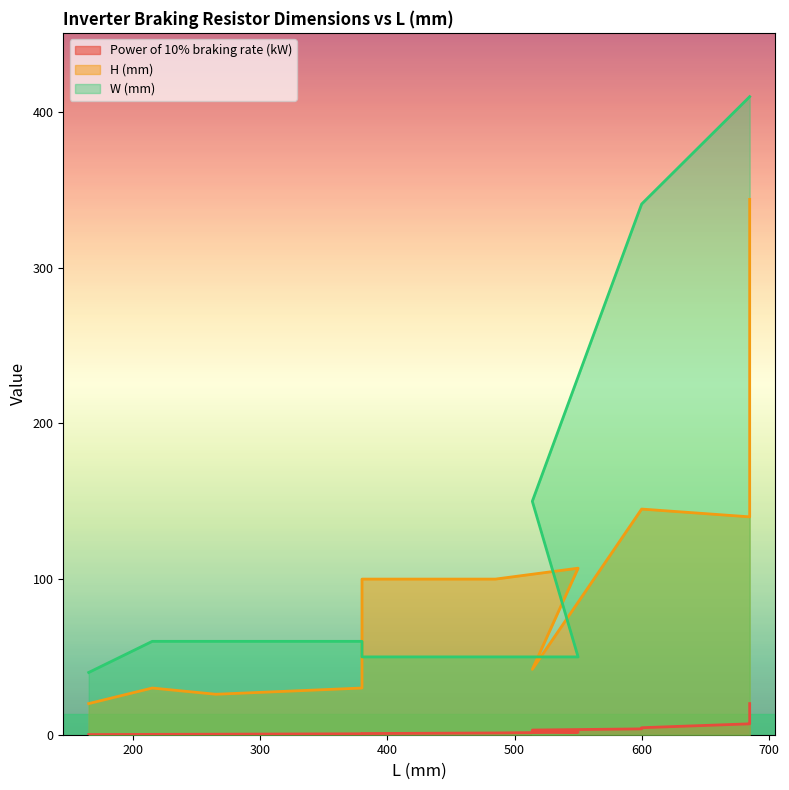

True or false: W (mm) has more than 0 interior local peaks.

False